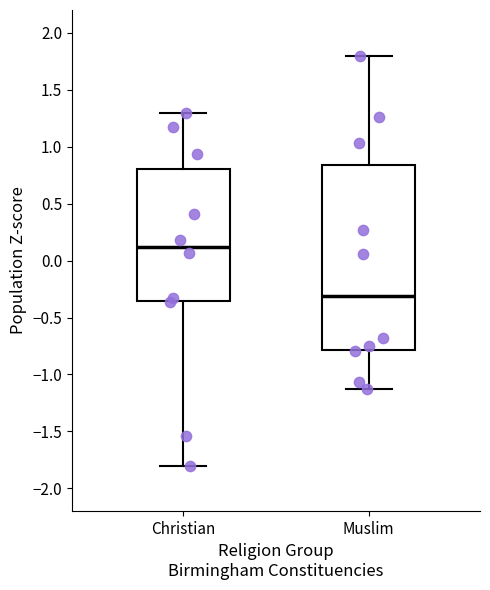

Where is the upper edge of the box for Christian on the y-axis? The values are not printed on the chart, so give them approximately, as read against the axis.

0.80